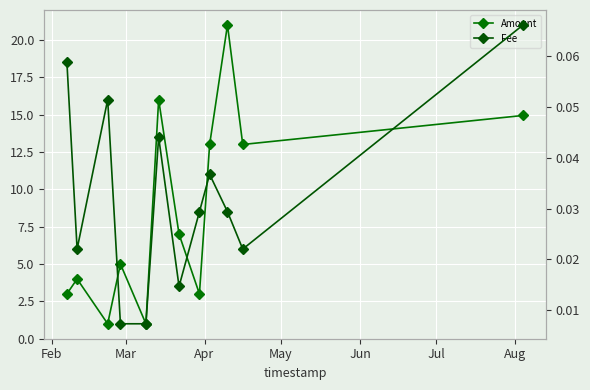

What is the value of the Amount point at the 8th from the left?

3.0